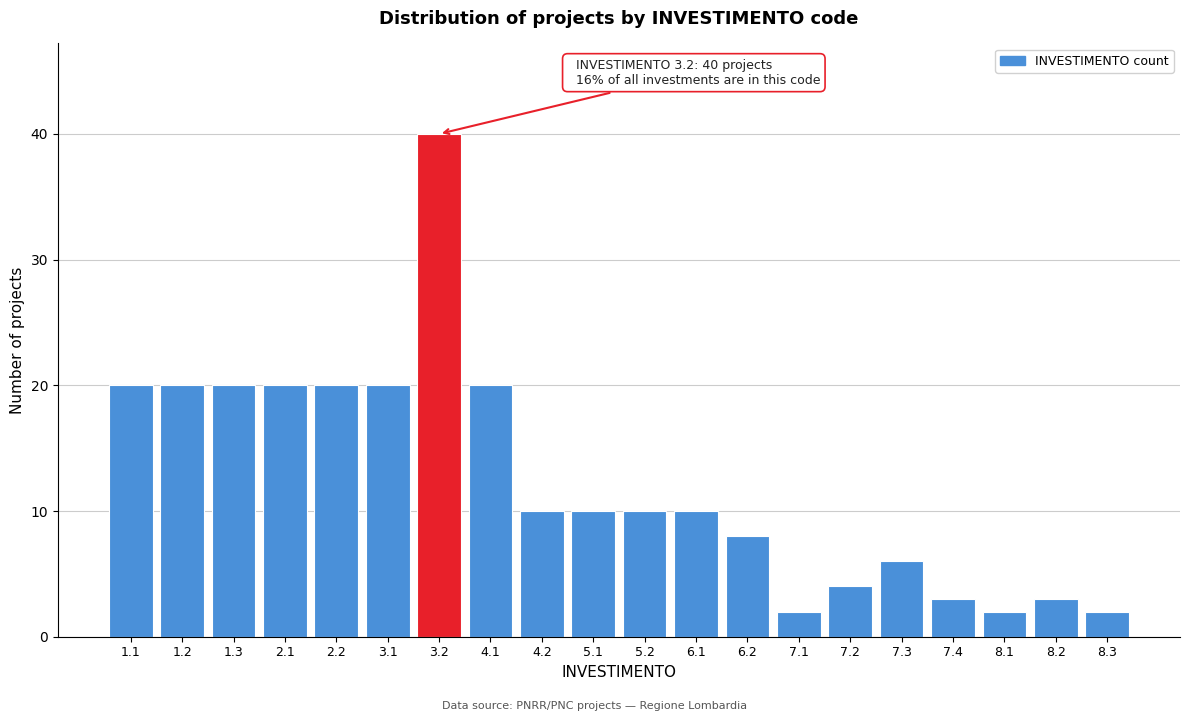

Reading left to right, list all the values displayed in this chart.

20	20	20	20	20	20	40	20	10	10	10	10	8	2	4	6	3	2	3	2